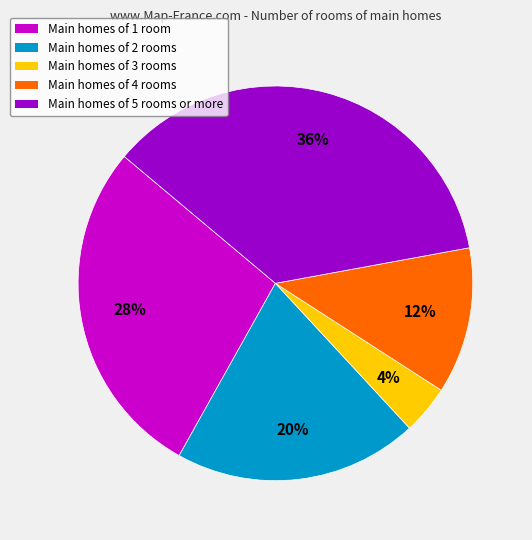

Is there a majority slice in this chart?

No